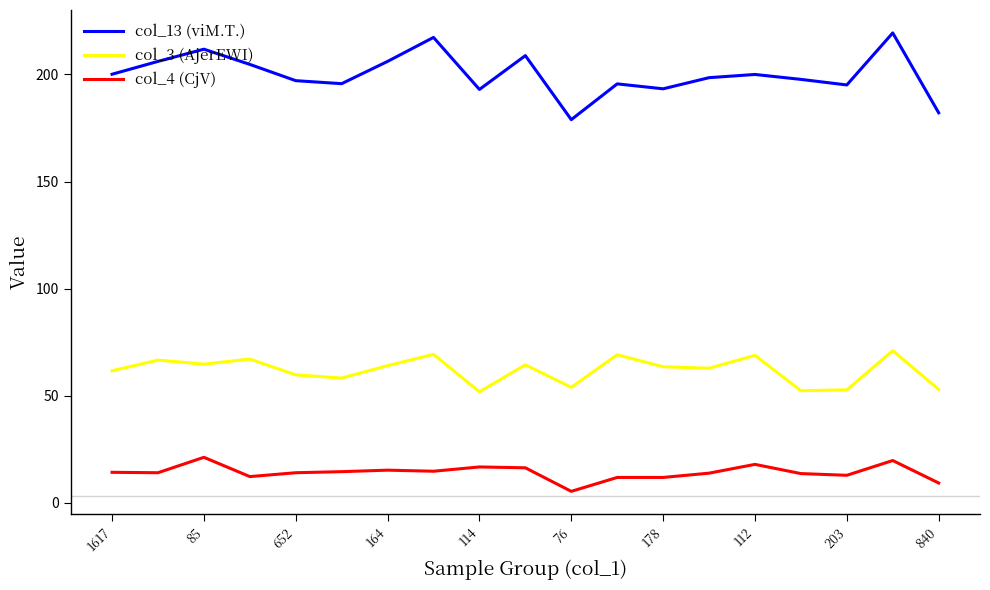

What is the minimum value shown in the chart?

5.3